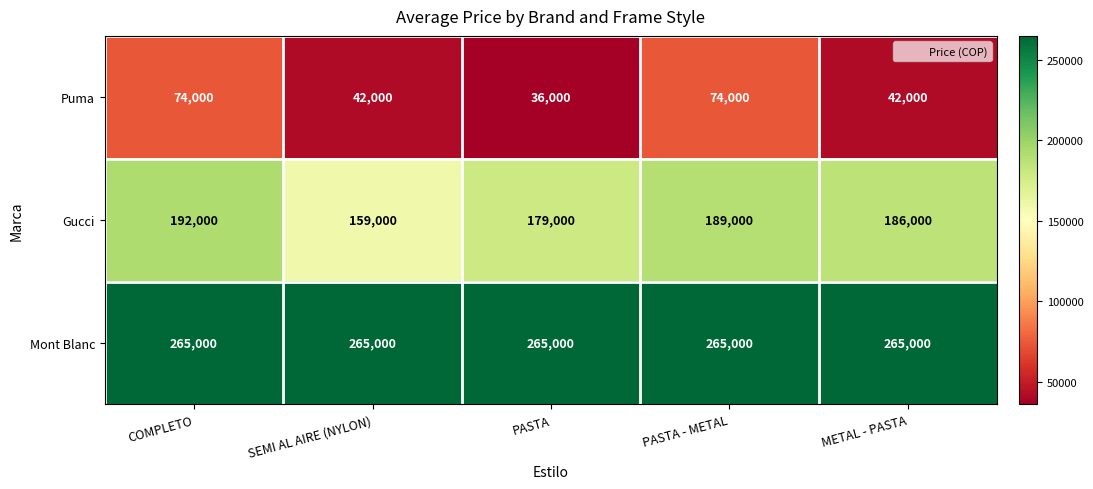

What is the sum of all Mont Blanc values?

1325000